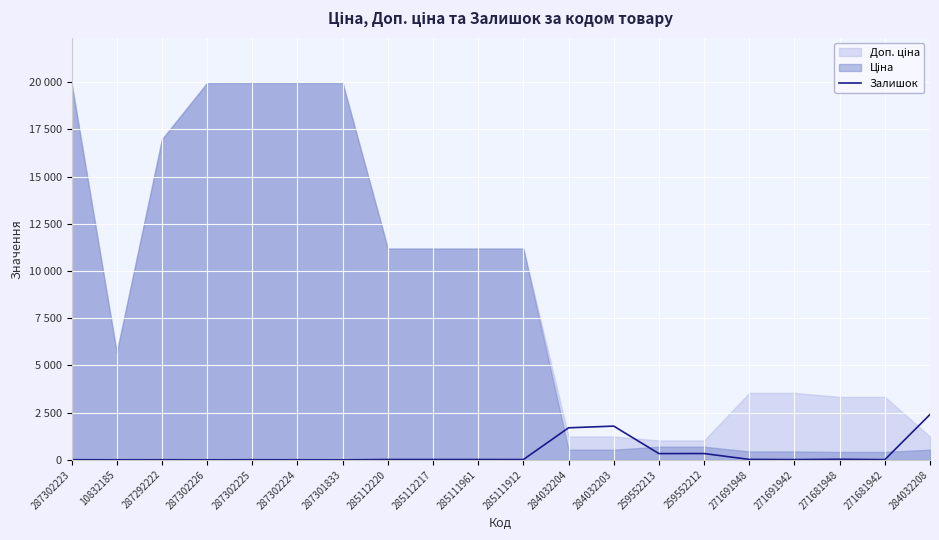

Is it true that the value at 259552213 is 330?

True